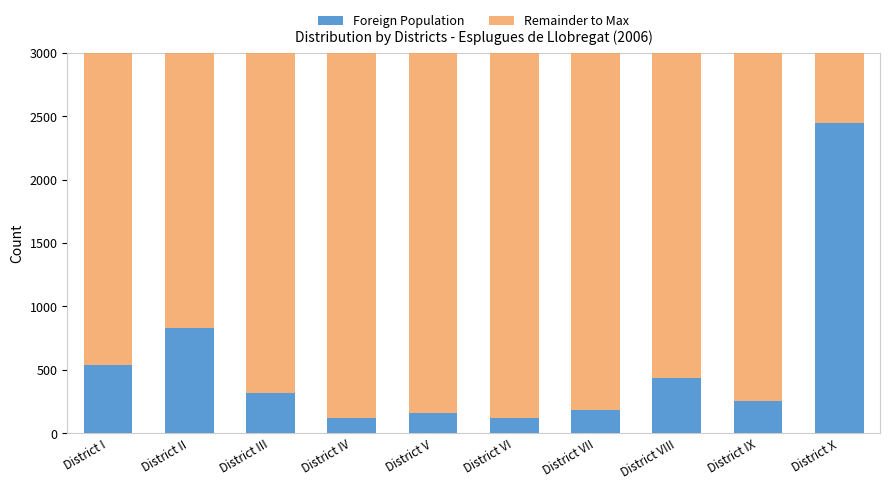

What is the maximum value for Foreign Population?

2448